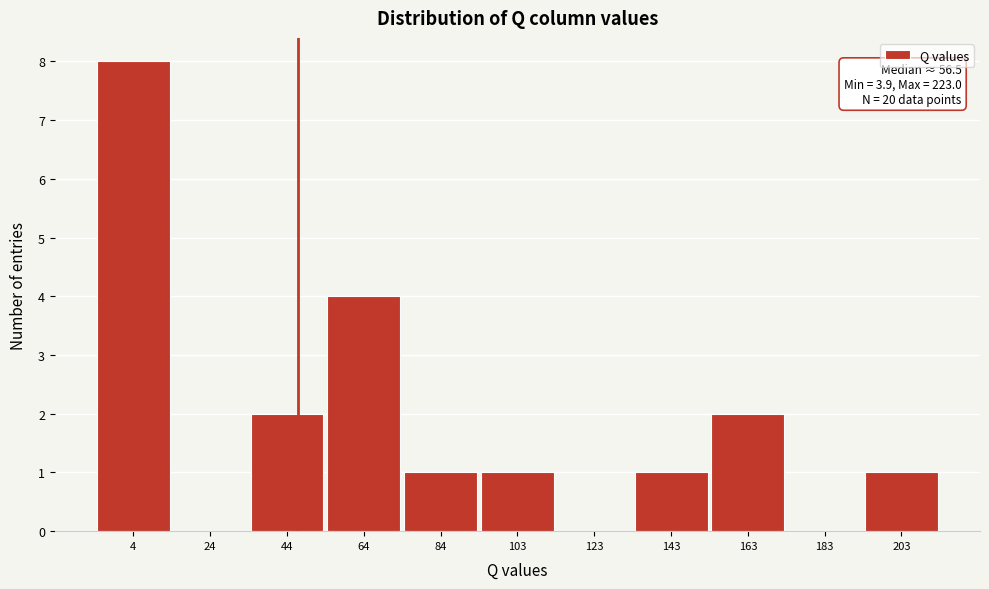

Reading left to right, extract all data points from this chart.

4=8	24=0	44=2	64=4	84=1	103=1	123=0	143=1	163=2	183=0	203=1